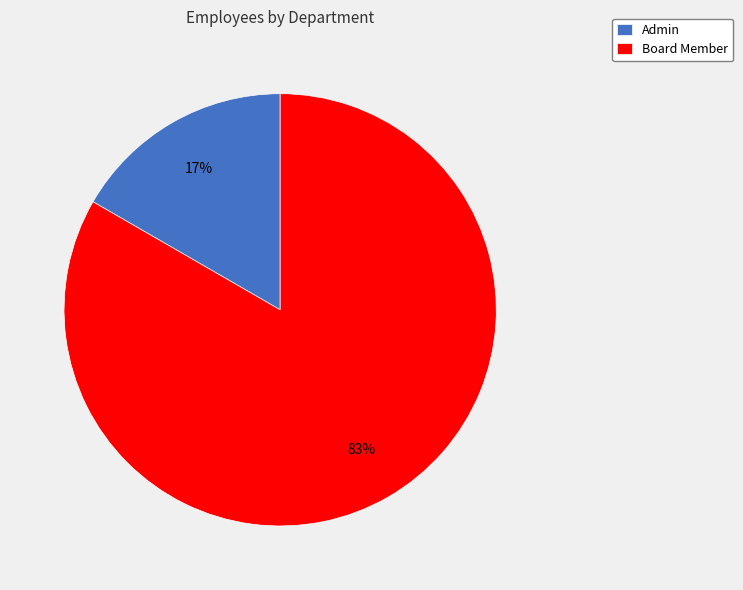

To the nearest percent, what percentage of the pie is Admin?

17%